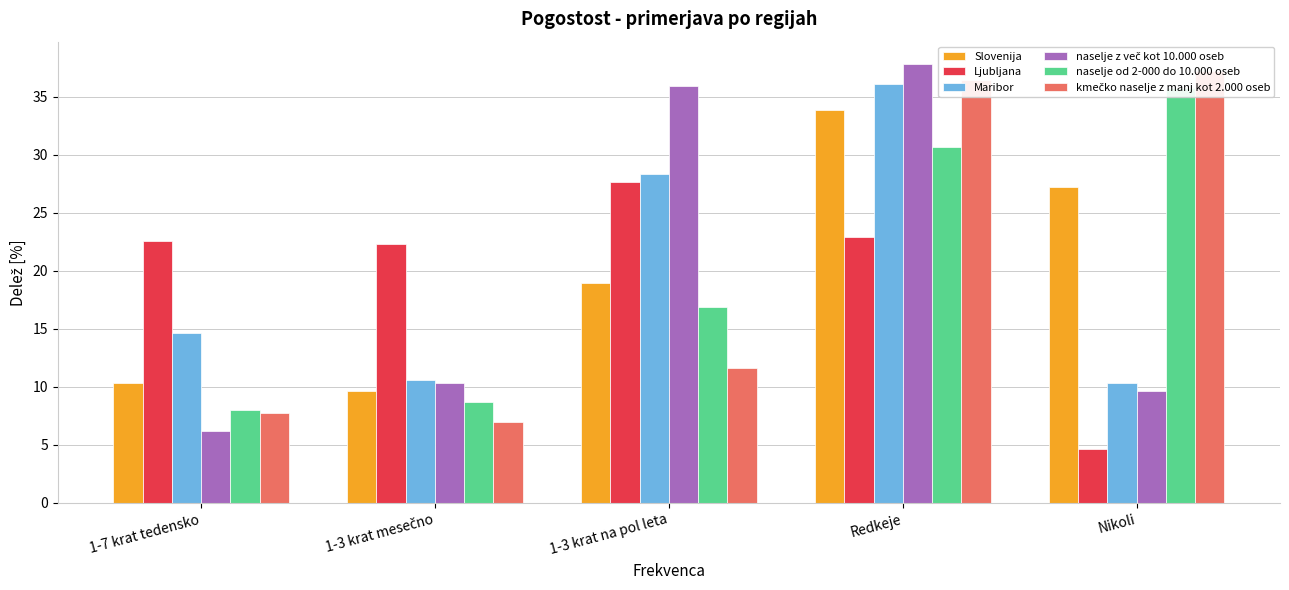

Which category has the lowest value across all series?

Nikoli